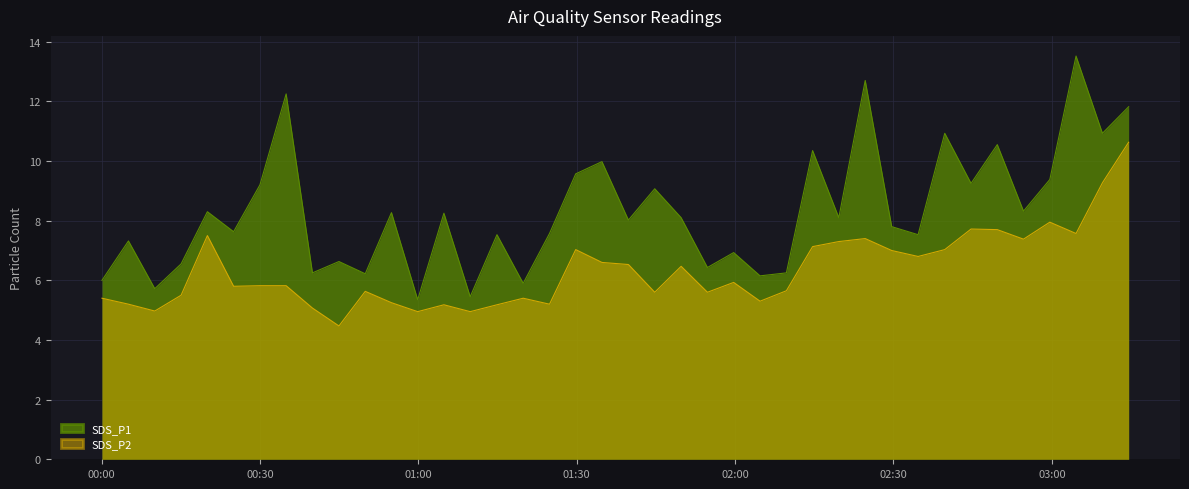

How many data points does each series have?

40